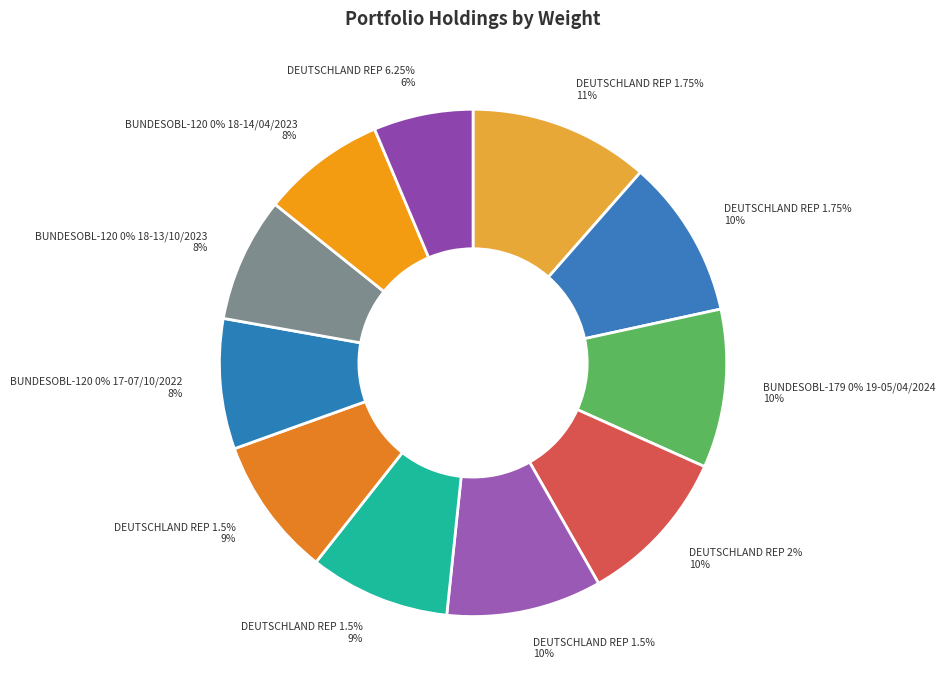

Rank the categories by value from lowest to highest.

DEUTSCHLAND REP 6.25% 94-04/01/2024, BUNDESOBL-120 0% 18-14/04/2023, BUNDESOBL-120 0% 18-13/10/2023, BUNDESOBL-120 0% 17-07/10/2022, DEUTSCHLAND REP 1.5% 12-04/09/2022, DEUTSCHLAND REP 1.5% 13-15/02/2023, DEUTSCHLAND REP 1.5% 13-15/05/2023, DEUTSCHLAND REP 2% 13-15/08/2023, BUNDESOBL-179 0% 19-05/04/2024, DEUTSCHLAND REP 1.75% 14-15/02/2024, DEUTSCHLAND REP 1.75% 12-04/07/2022